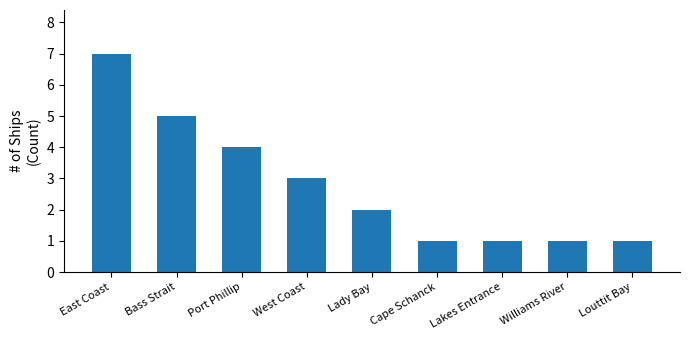

What position from the left is East Coast?

1